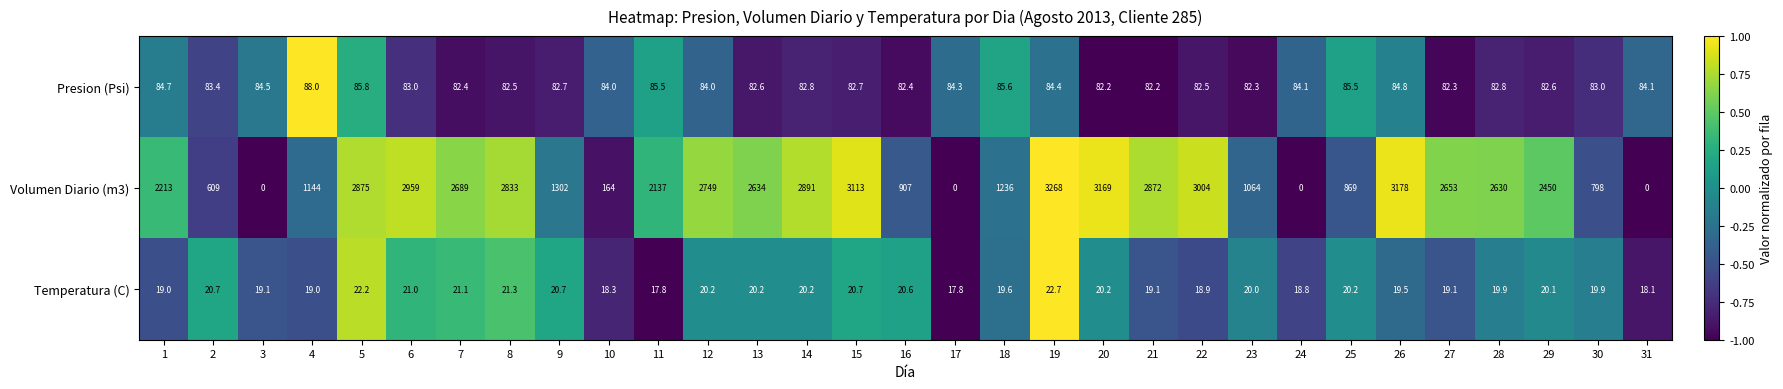

What is the spread (max minus min) of values at 2?

588.3